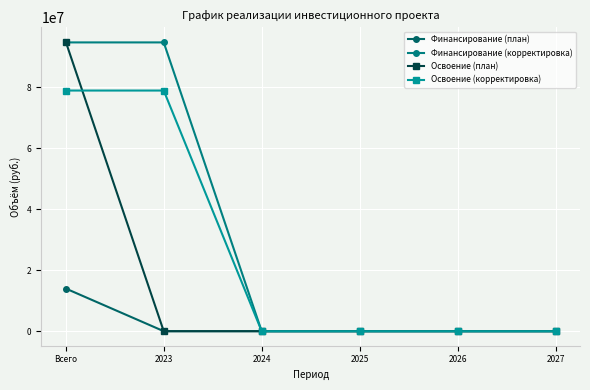

Is this an area chart (filled region under the line)?

No